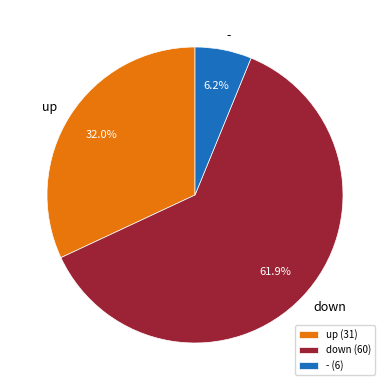

To the nearest percent, what is the difference between the largest and smallest slice percentages?

56%